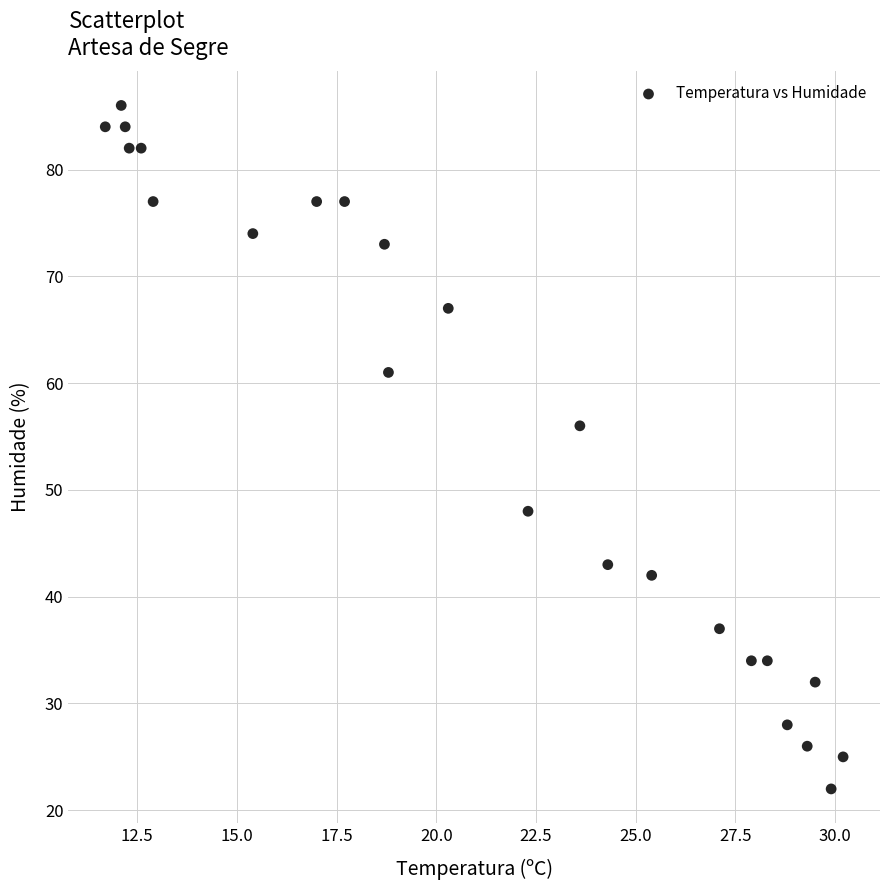

What is the range of Y values (max minus min)?

64